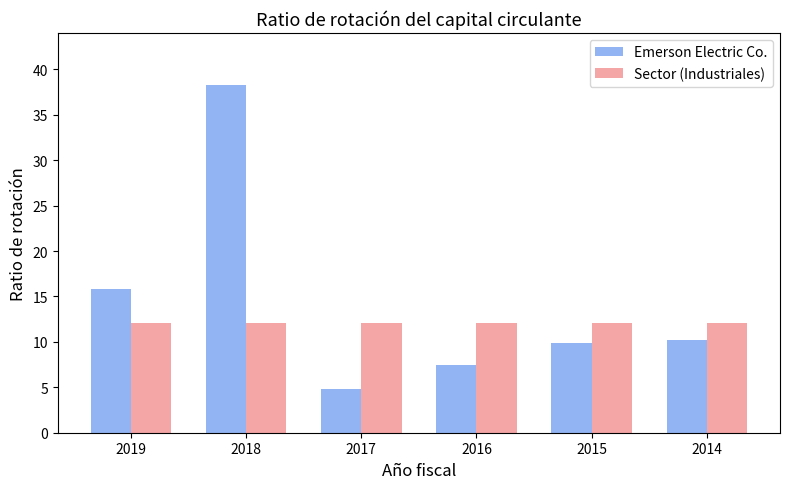

What is the spread (max minus min) of values at 2016?

4.7